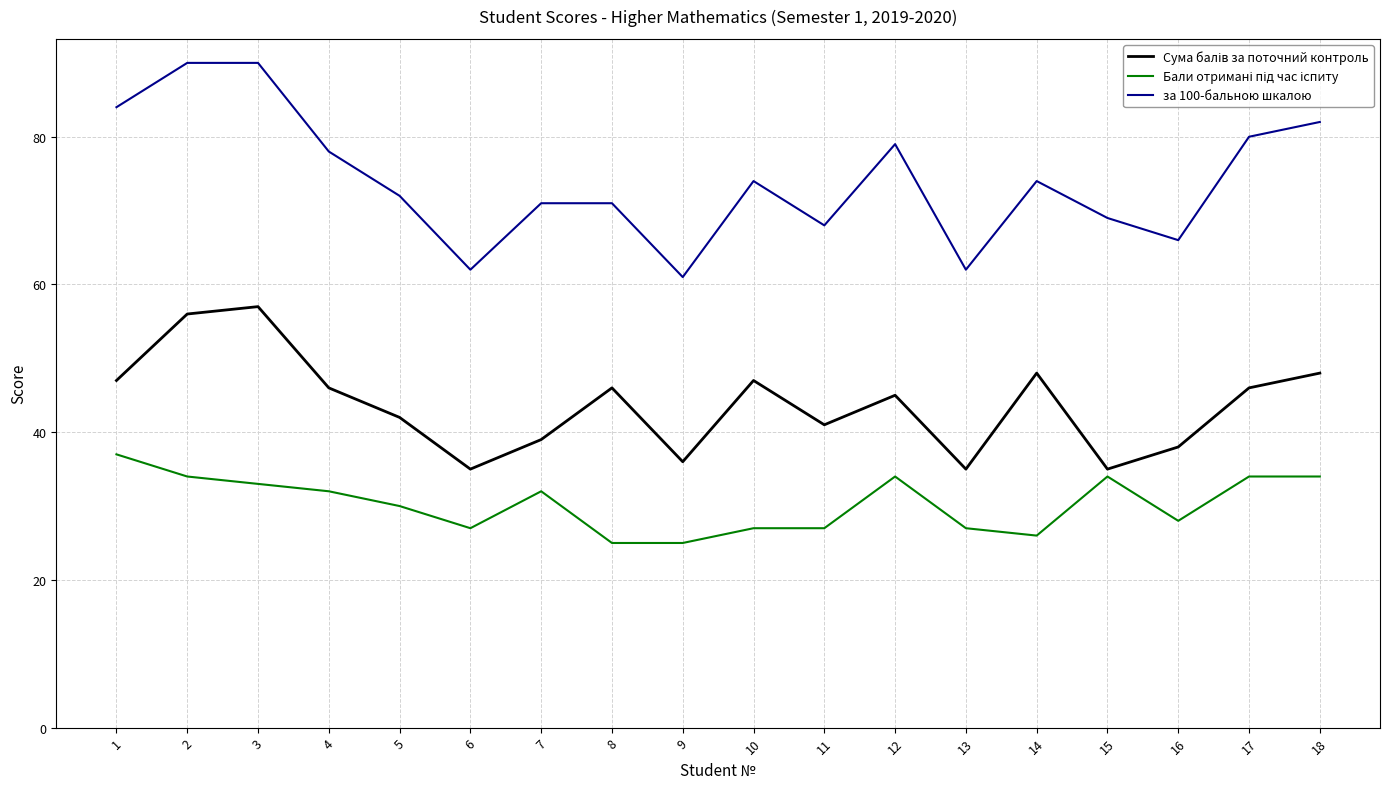

Which series has the widest spread of values?

за 100-бальною шкалою